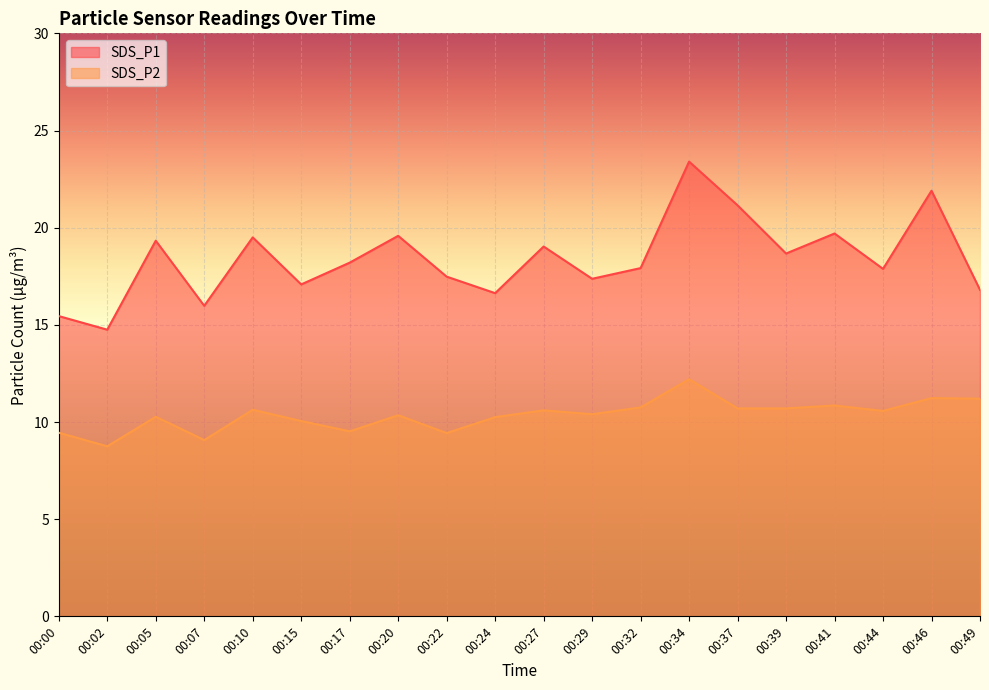

What is the maximum value shown in the chart?

23.4